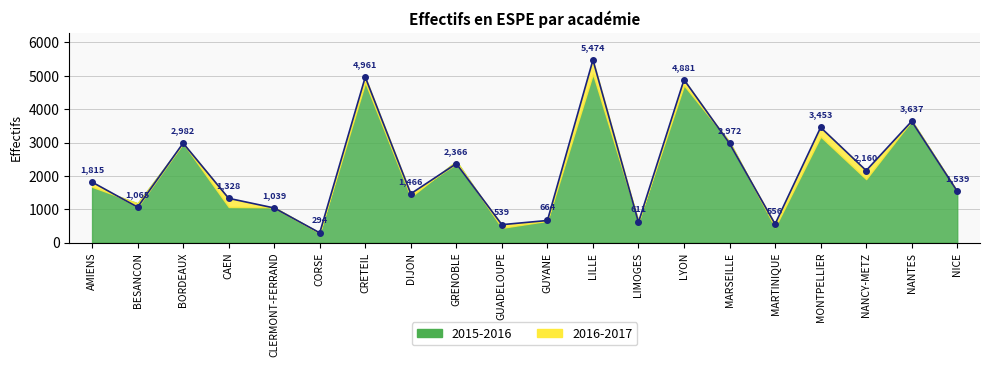

What is the difference between the maximum and minimum values?

5180